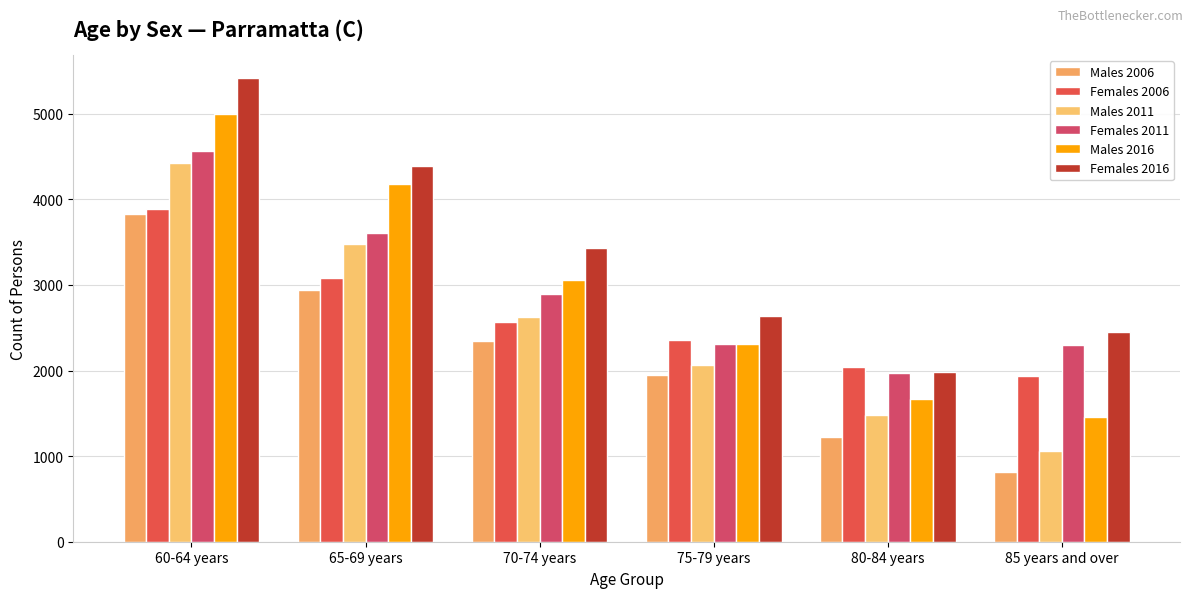

The value of Females 2016 at 65-69 years is 7231. True or false?

False